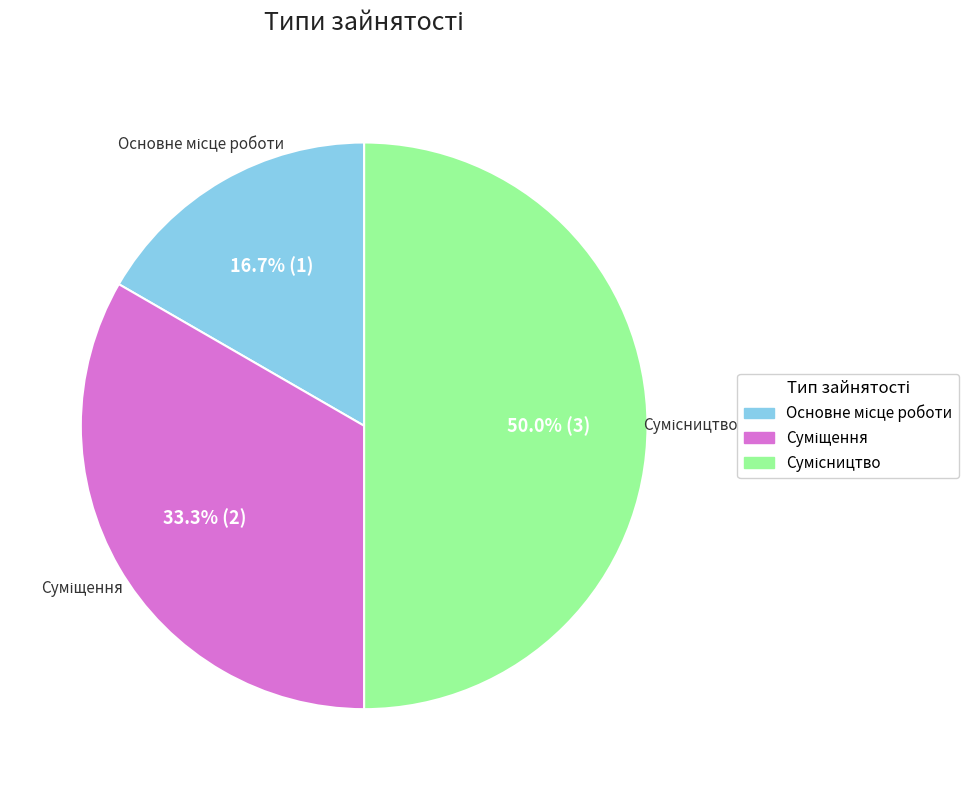

Does Сумісництво account for over 50% of the chart?

No